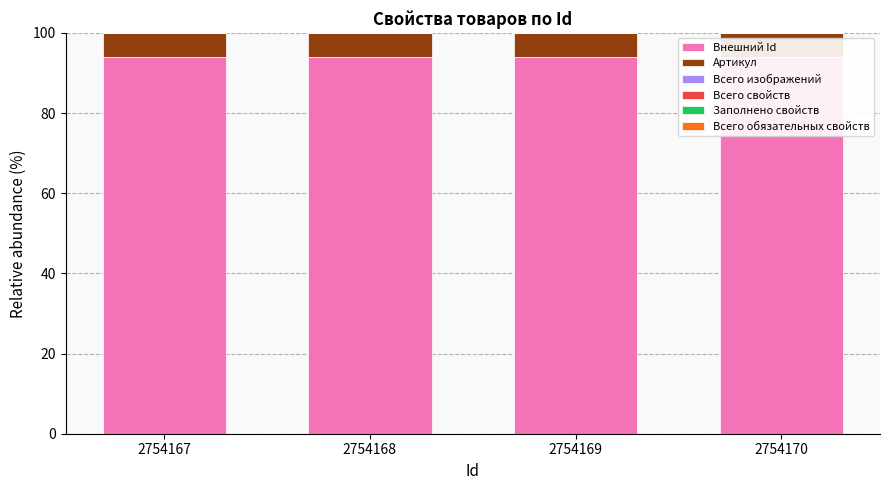

What is the greatest value displayed?

94.0